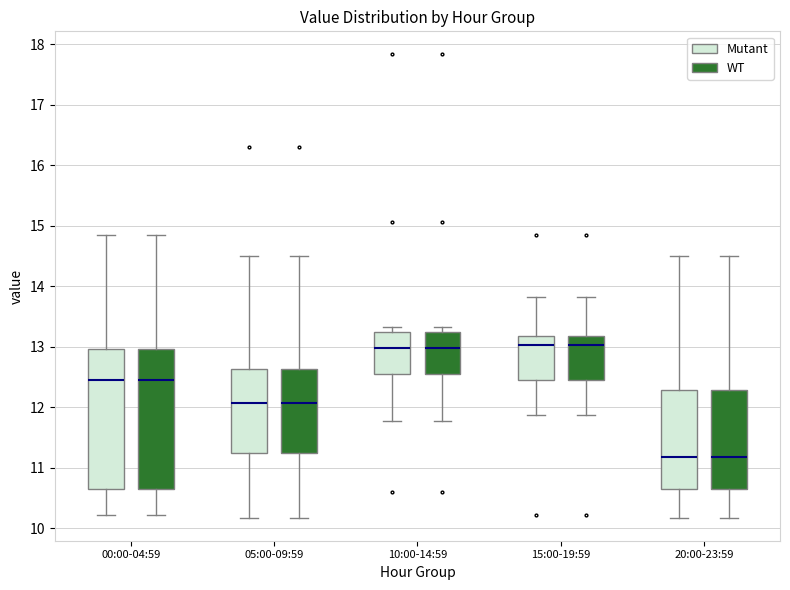

Reading left to right, read every box against the y-axis: the position of its median line, the range the box covers, and the ends of its whiskers. The values are not printed on the chart, so give them approximately, as read against the axis.

00:00-04:59 (Mutant): median 12.5, box 10.7 to 13.0, whiskers 10.2 to 14.9
00:00-04:59 (WT): median 12.5, box 10.7 to 13.0, whiskers 10.2 to 14.9
05:00-09:59 (Mutant): median 12.1, box 11.3 to 12.6, whiskers 10.2 to 14.5
05:00-09:59 (WT): median 12.1, box 11.3 to 12.6, whiskers 10.2 to 14.5
10:00-14:59 (Mutant): median 13.0, box 12.5 to 13.3, whiskers 11.8 to 13.3 (just above the box's upper edge)
10:00-14:59 (WT): median 13.0, box 12.5 to 13.3, whiskers 11.8 to 13.3 (just above the box's upper edge)
15:00-19:59 (Mutant): median 13.0, box 12.5 to 13.2, whiskers 11.9 to 13.8
15:00-19:59 (WT): median 13.0, box 12.5 to 13.2, whiskers 11.9 to 13.8
20:00-23:59 (Mutant): median 11.2, box 10.7 to 12.3, whiskers 10.2 to 14.5
20:00-23:59 (WT): median 11.2, box 10.7 to 12.3, whiskers 10.2 to 14.5